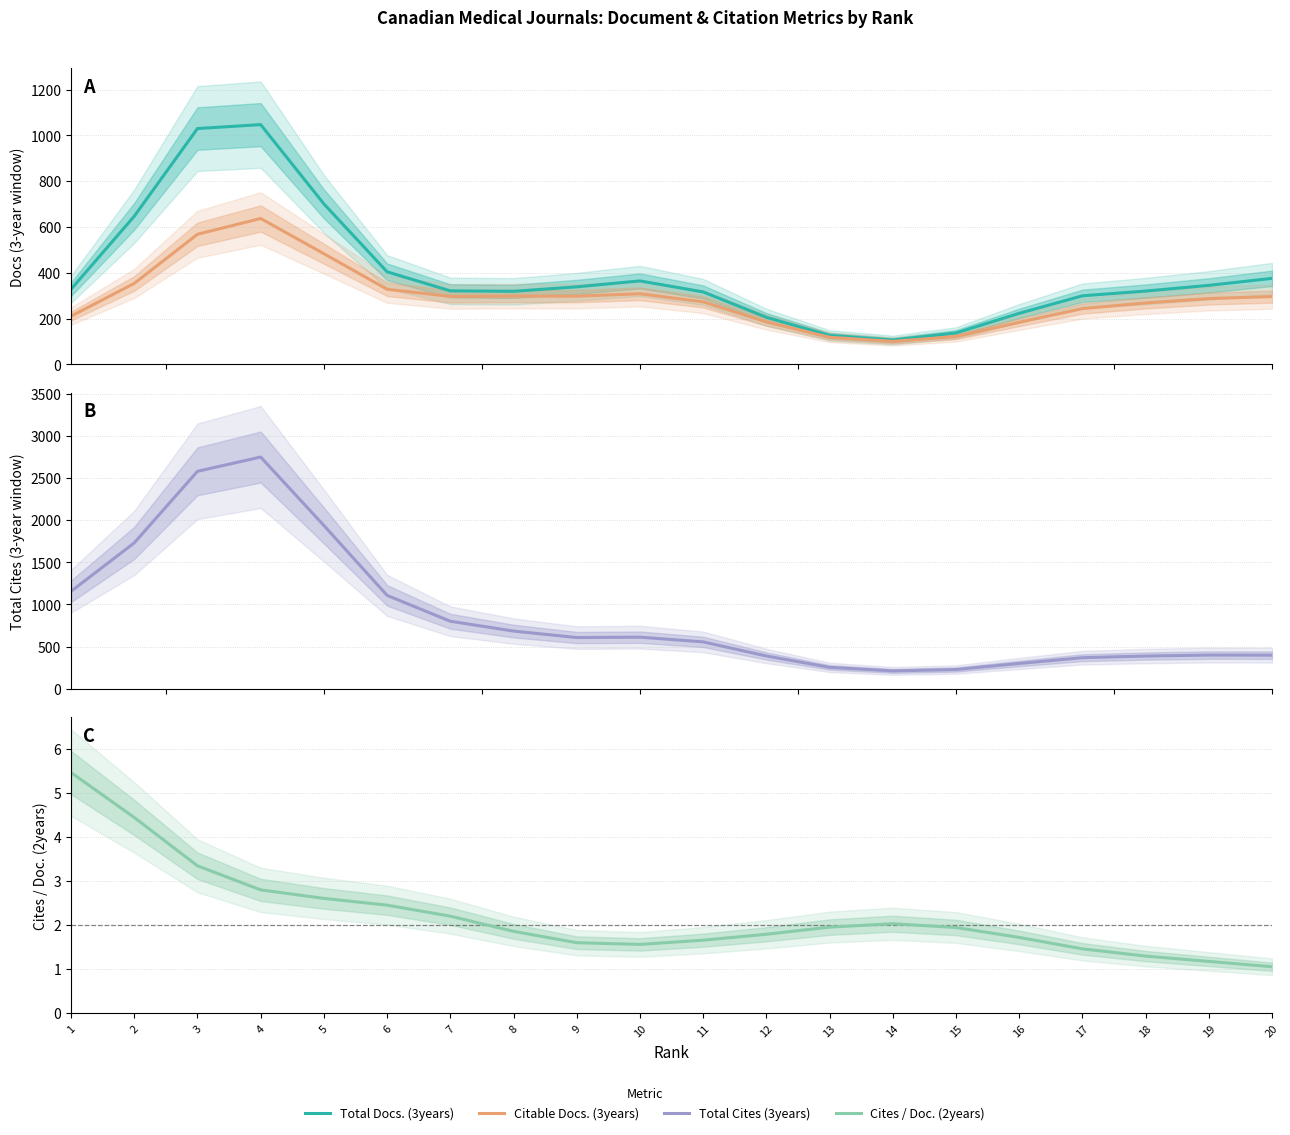

True or false: Citable Docs. (3years) and Cites / Doc. (2years) intersect in this chart.

False